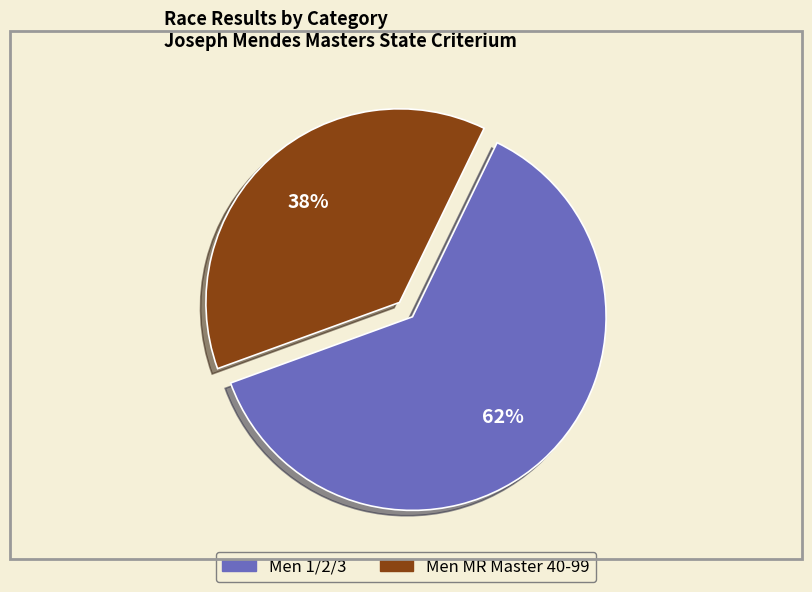

To the nearest percent, what is the difference between the Men 1/2/3 and Men MR Master 40-99 slice percentages?

24%